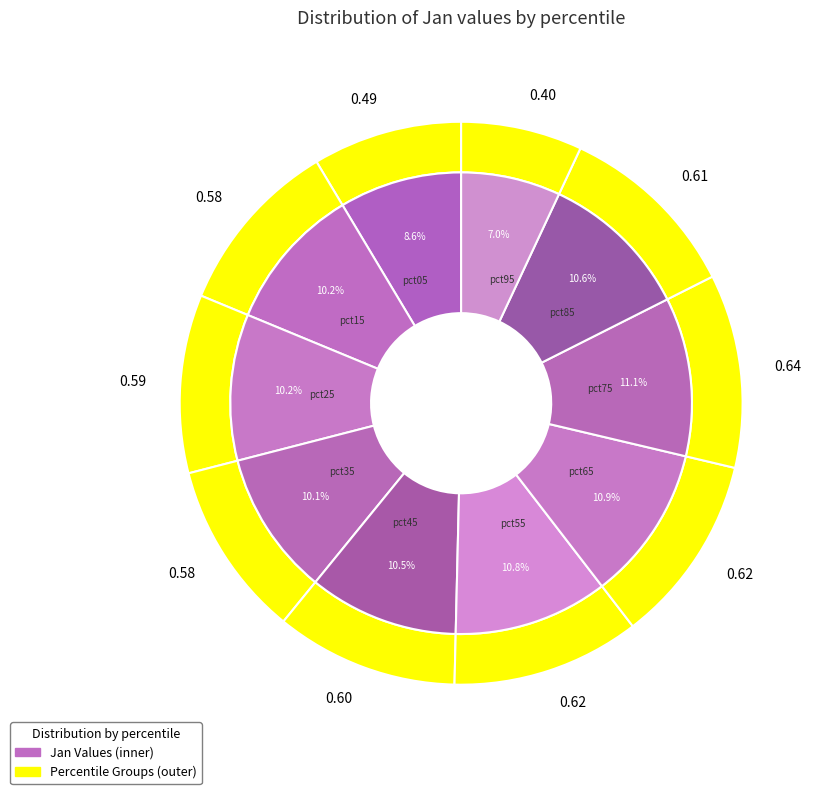

True or false: pct15 accounts for 16% of the total.

False